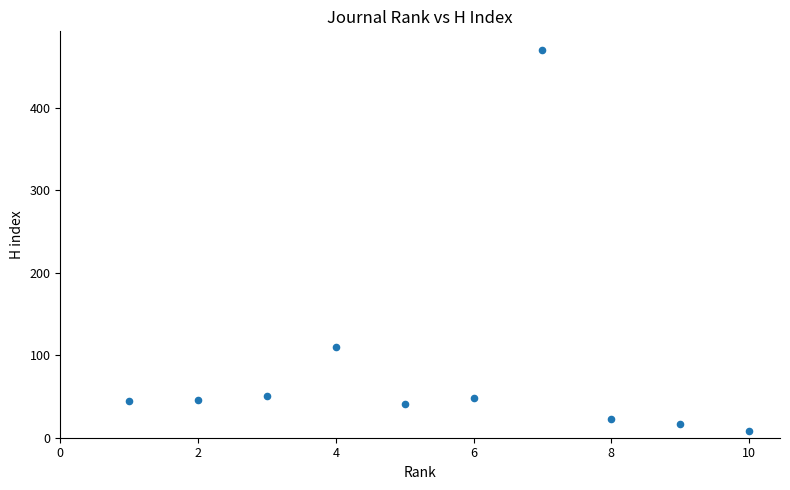

What Y value in the scatter plot is closest to 239?

110